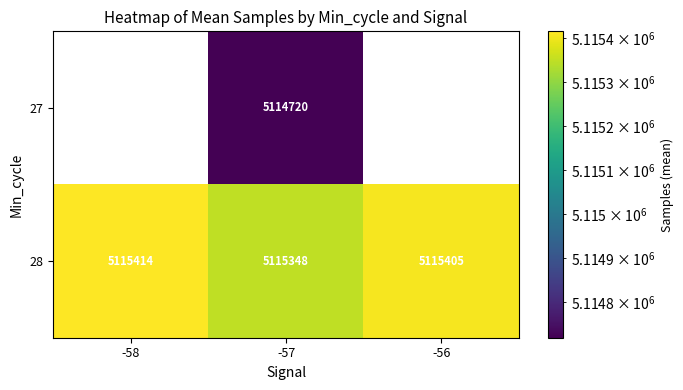

Is the value of 28 at -56 greater than the value of 27 at -57?

Yes